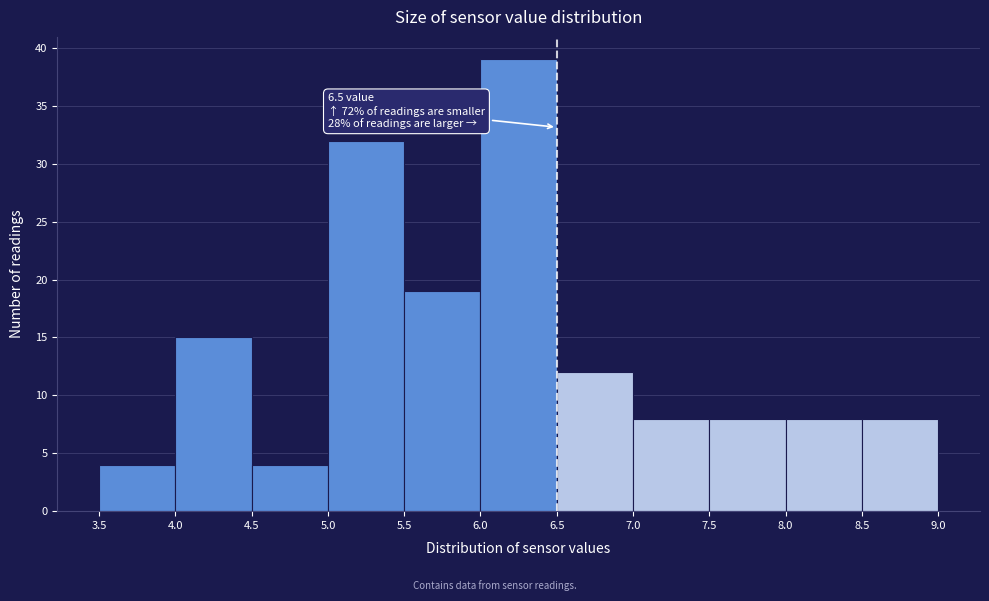

Which range on the x-axis has the tallest bar?

6.0 to 6.5